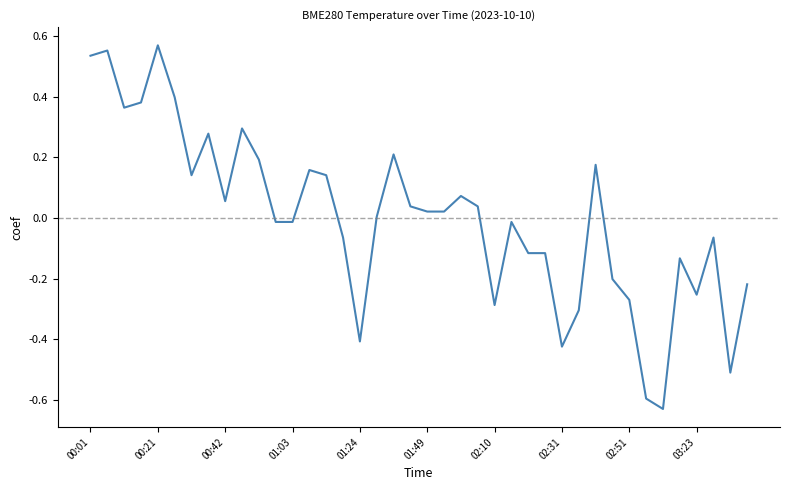

What is the difference between the maximum and minimum values?

1.2